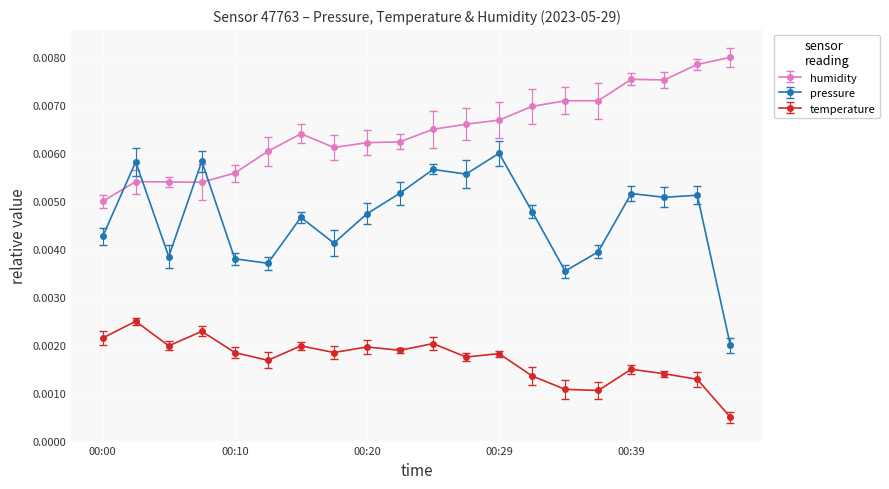

At how many categories does at least one series exceed 0?

20